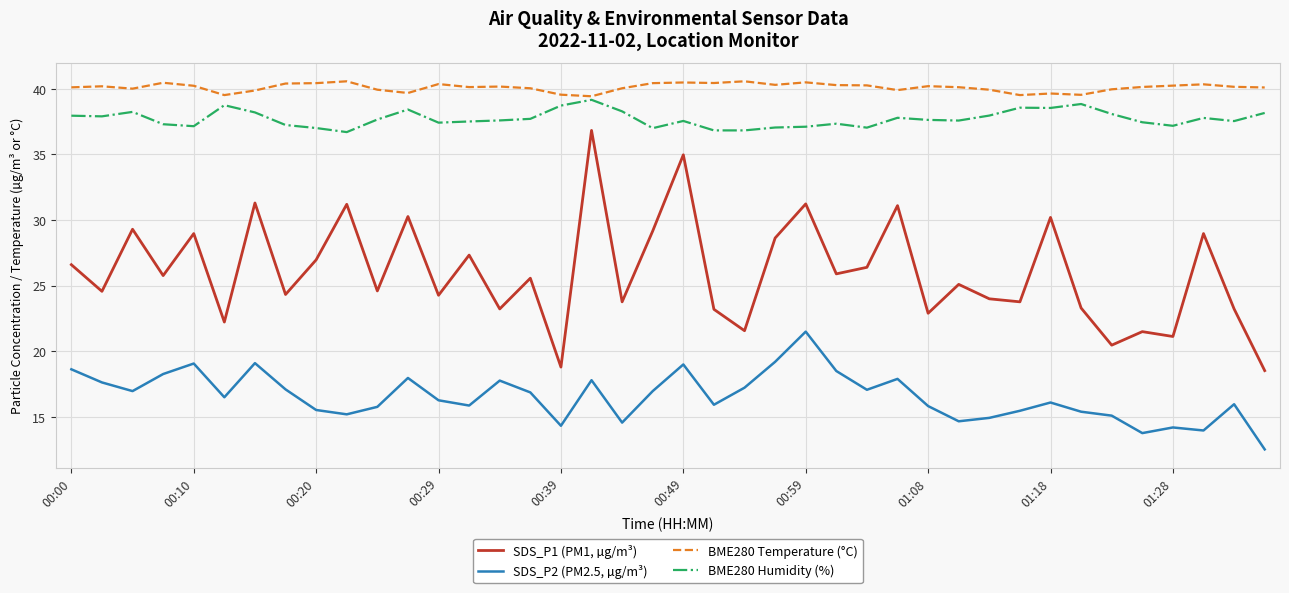

Rank the series by their maximum value, from lowest to highest.

SDS_P2 (PM2.5, µg/m³), SDS_P1 (PM1, µg/m³), BME280 Humidity (%), BME280 Temperature (°C)